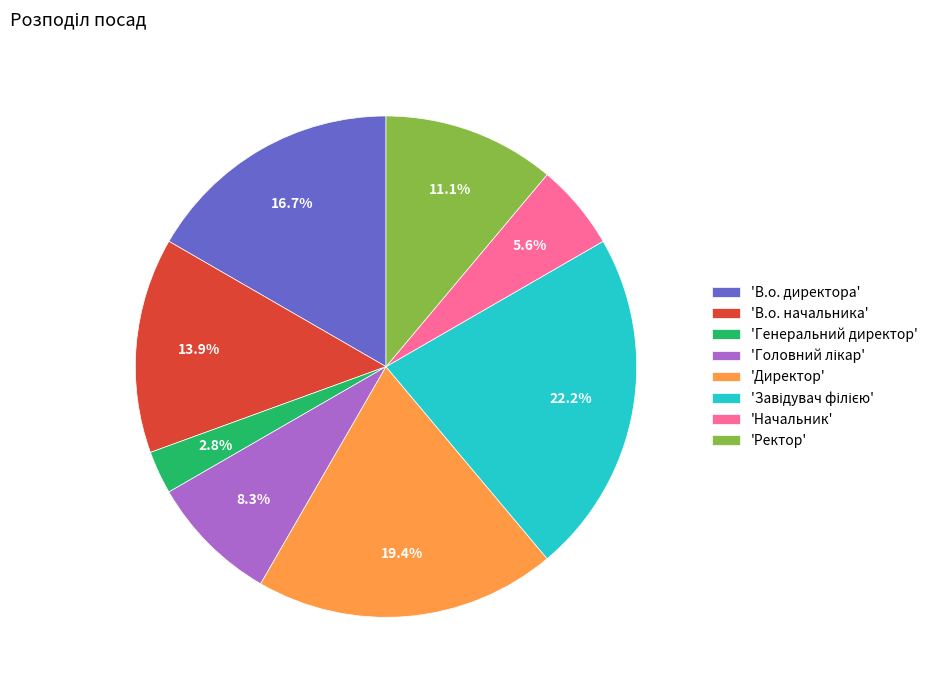

How many segments does this pie chart have?

8